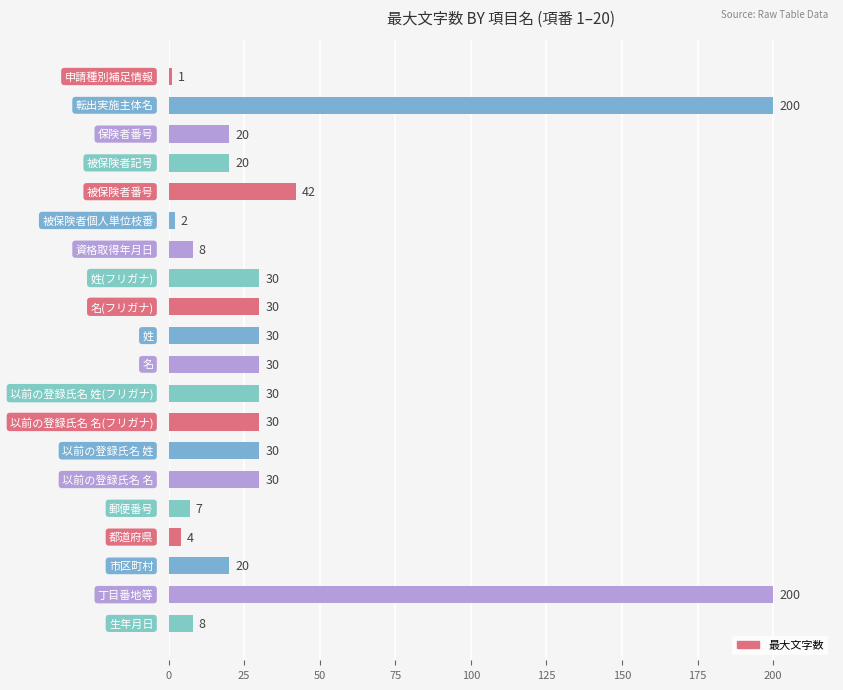

How many bars are there in total?

20